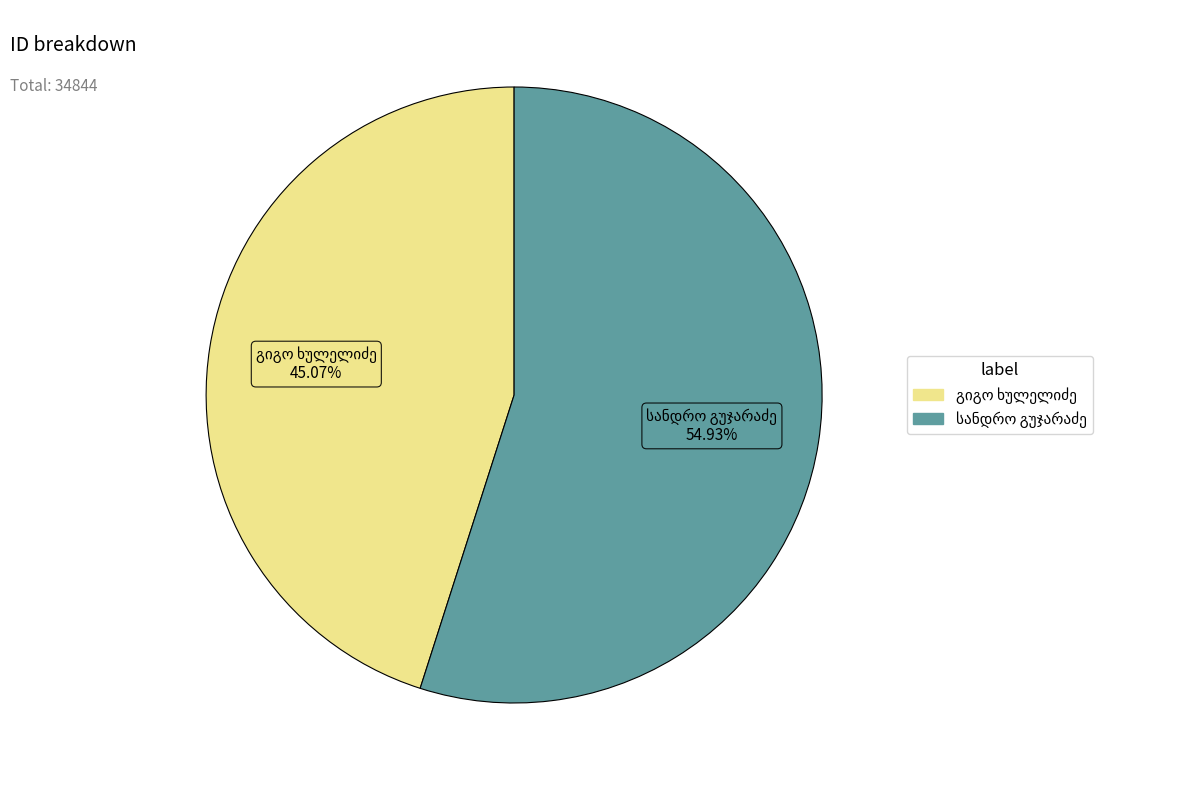

Does any single category account for the majority?

Yes